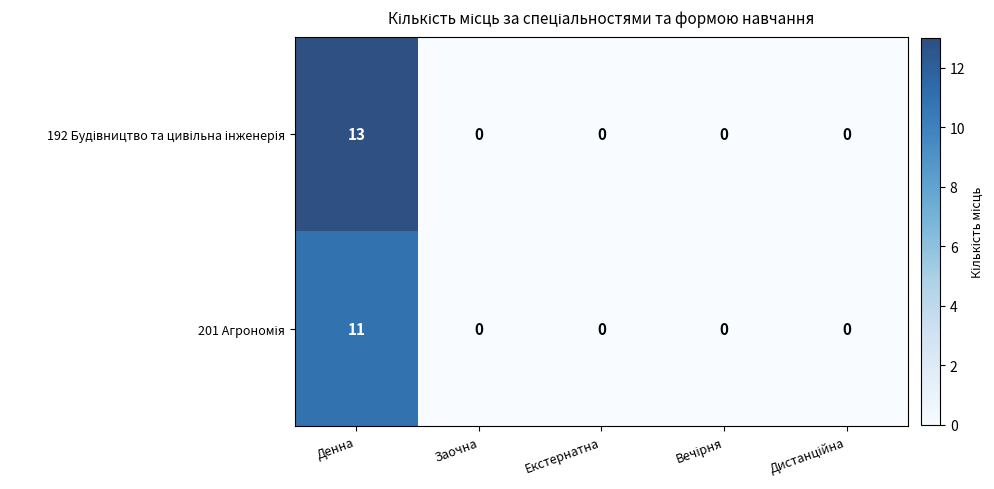

What is the maximum value shown in the chart?

13